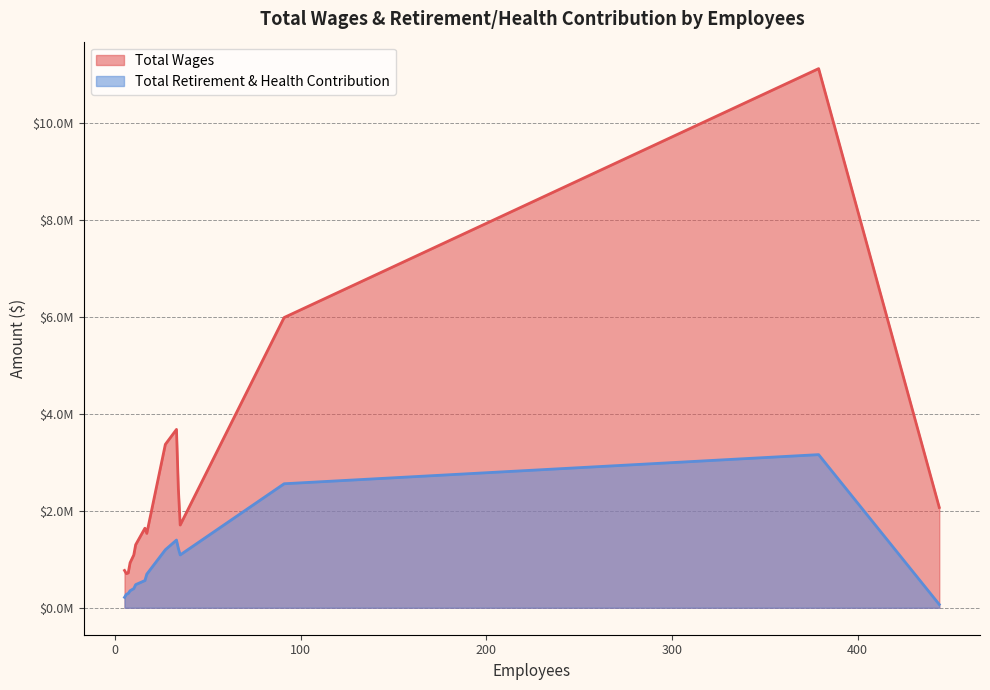

List the series in order of their peak value, highest first.

Total Wages, Total Retirement & Health Contribution